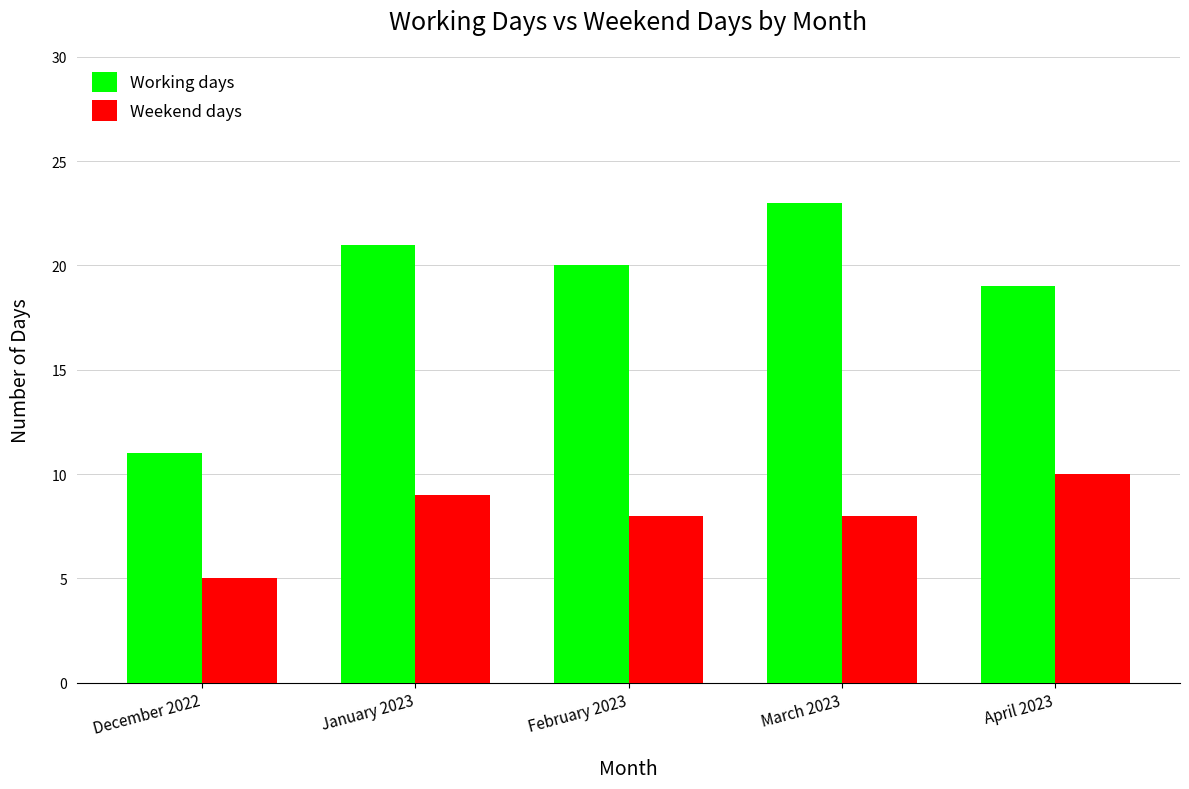

What are all the series names shown in the legend?

Working days, Weekend days